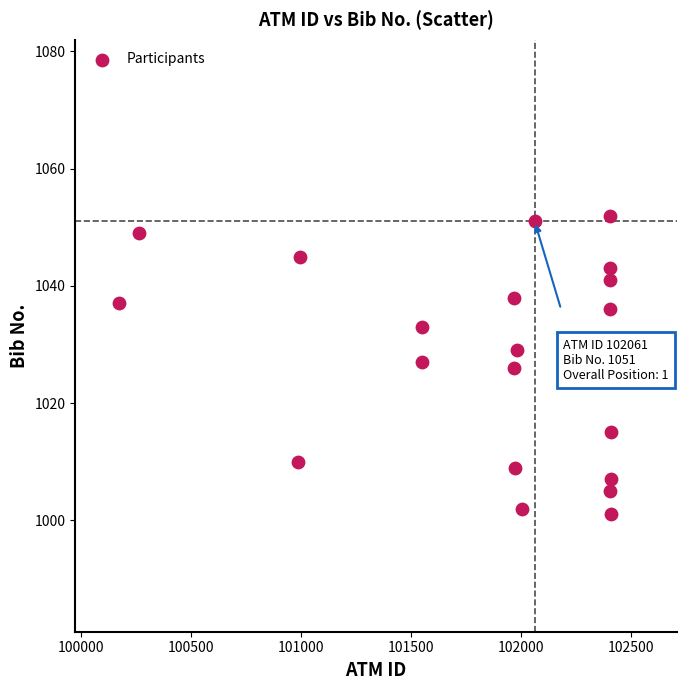

What is the range of Y values (max minus min)?

51